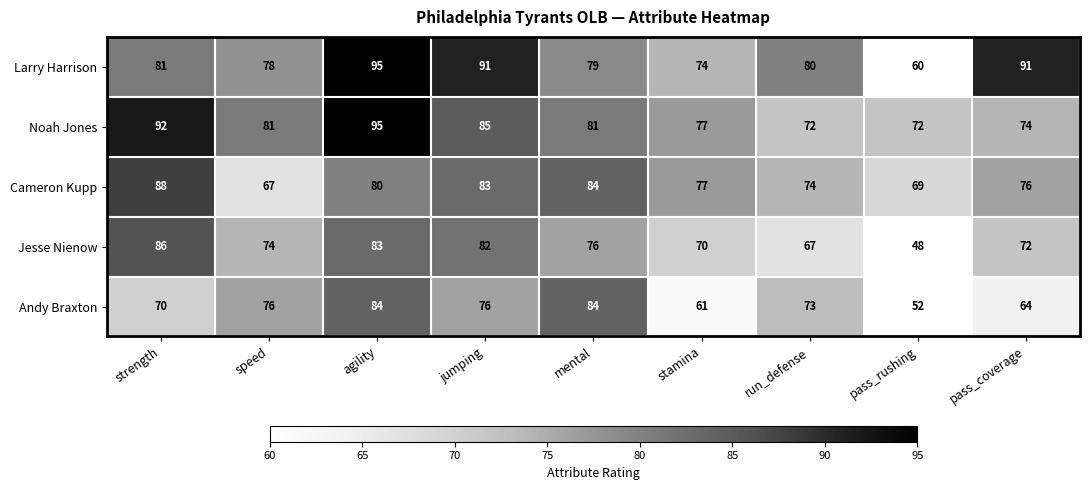

How many series are shown in this chart?

5